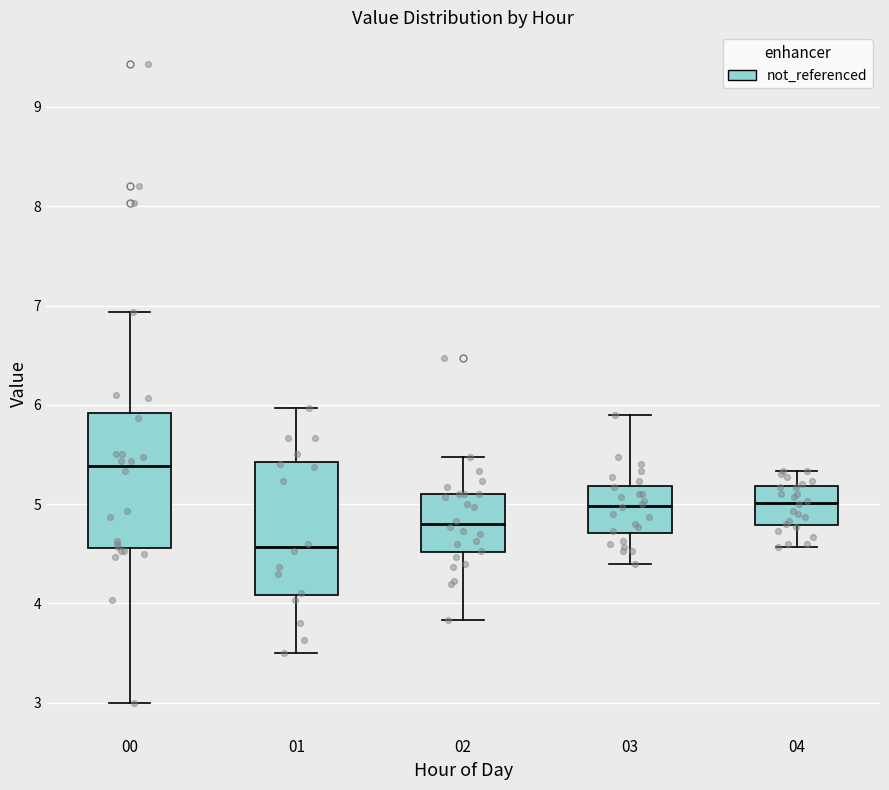

Reading left to right, read every box against the y-axis: the position of its median line, the range the box covers, and the ends of its whiskers. The values are not printed on the chart, so give them approximately, as read against the axis.

00: median 5.4, box 4.6 to 5.9, whiskers 3.0 to 6.9
01: median 4.6, box 4.1 to 5.4, whiskers 3.5 to 6.0
02: median 4.8, box 4.5 to 5.1, whiskers 3.8 to 5.5
03: median 5.0, box 4.7 to 5.2, whiskers 4.4 to 5.9
04: median 5.0, box 4.8 to 5.2, whiskers 4.6 to 5.3